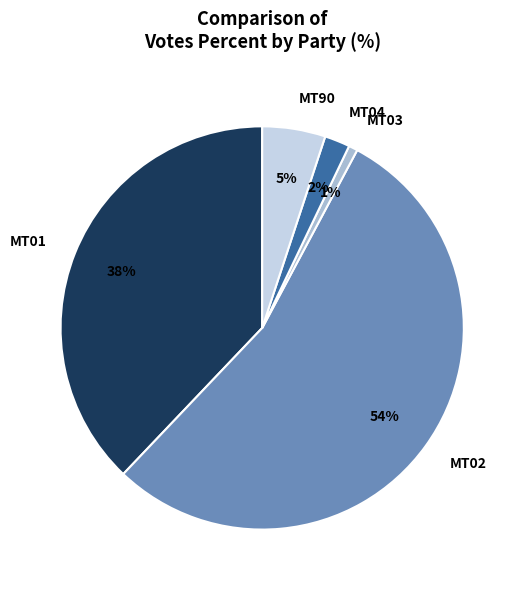

Between MT01 and MT03, which is larger?

MT01